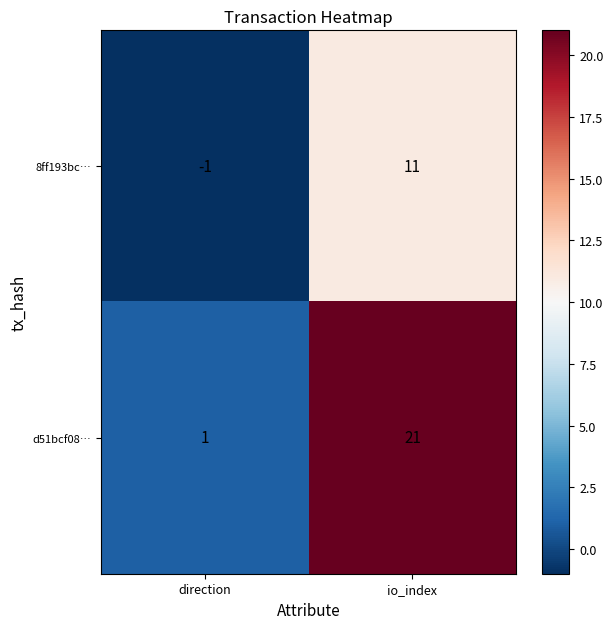

Where is 8ff193bc… nearest to the value 5?

direction